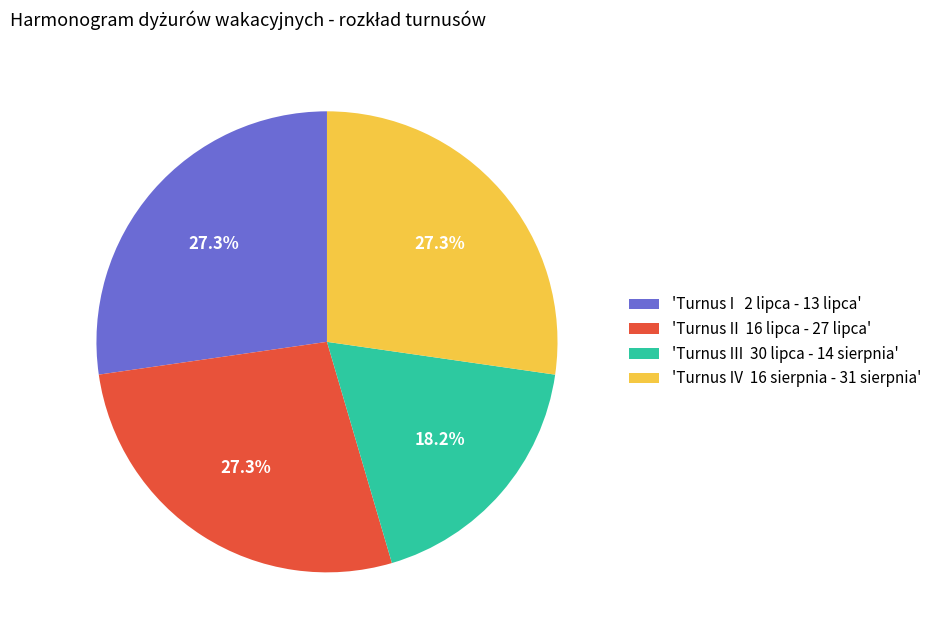

How many segments does this pie chart have?

4